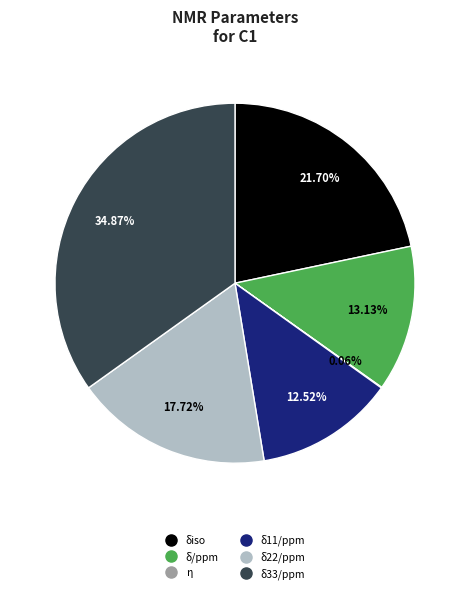

The δiso slice represents 13% of the pie. True or false?

False